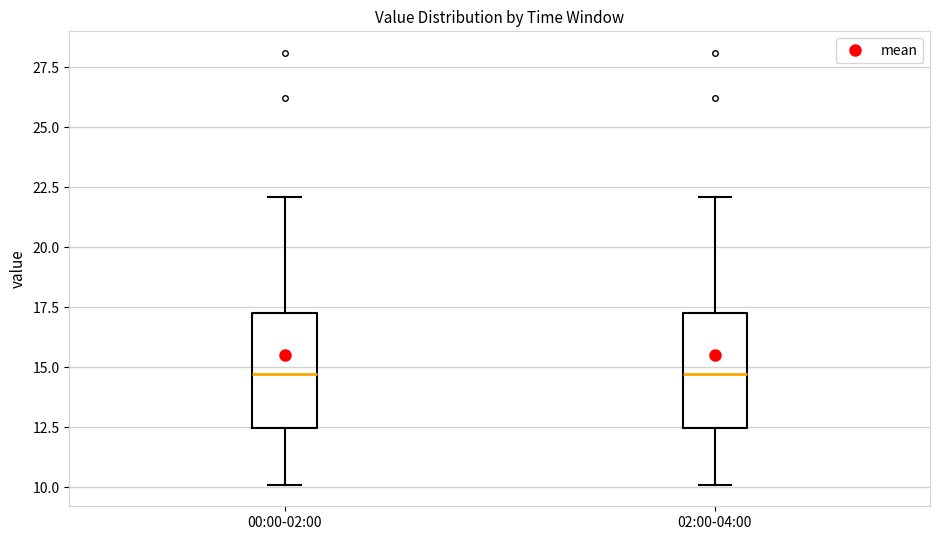

Reading left to right, transcribe this box plot: for each box, give where its median line is, the range the box spans, and where its two whiskers end, as read against the y-axis. The values are not printed on the chart, so give them approximately, as read against the axis.

00:00-02:00: median 14.5, box 12.5 to 17.5, whiskers 10.0 to 22.0
02:00-04:00: median 14.5, box 12.5 to 17.5, whiskers 10.0 to 22.0